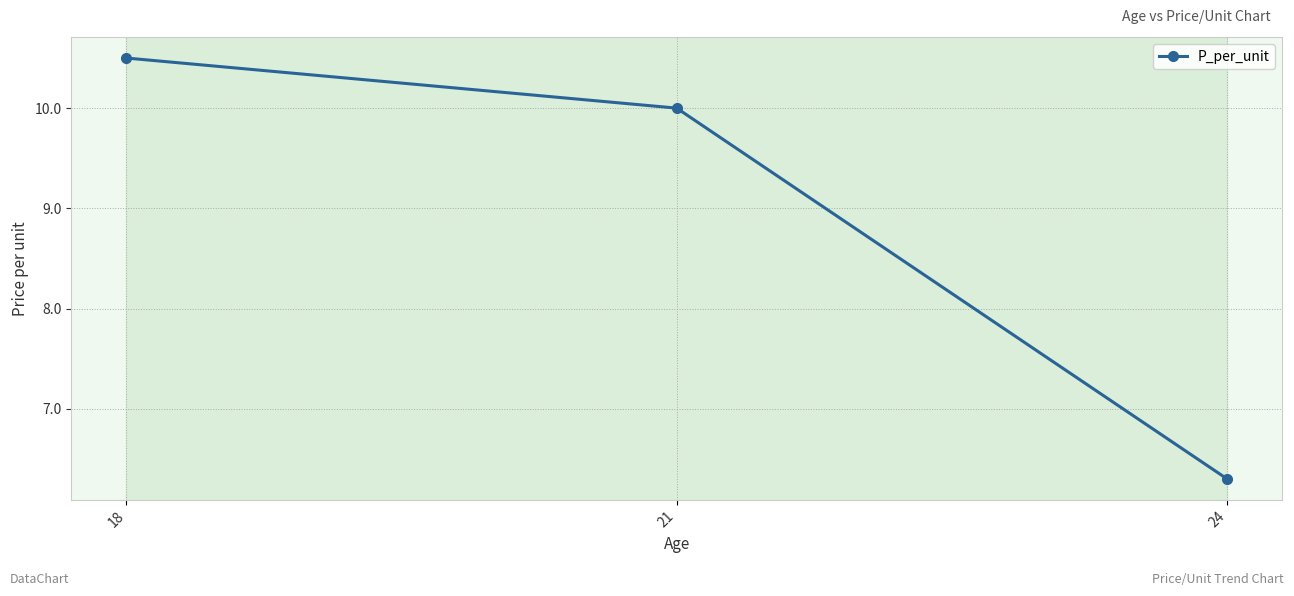

What is the ratio of the value at 18 to the value at 24?

1.7